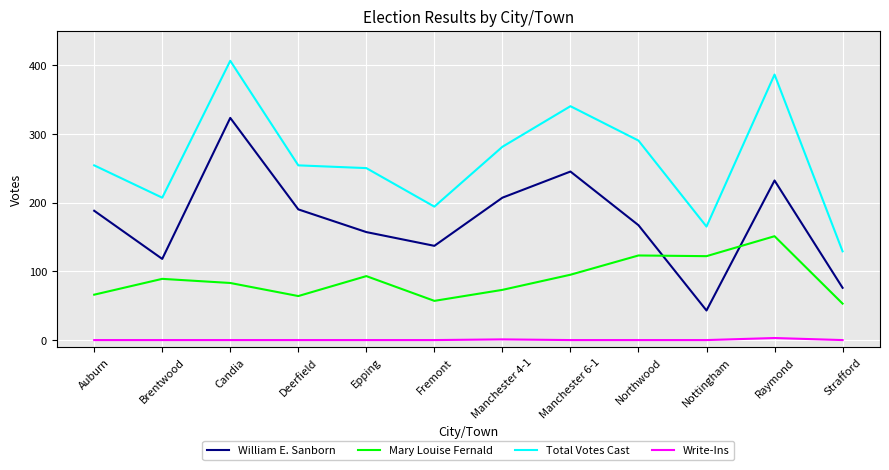

What is the difference between the maximum and minimum values in the Mary Louise Fernald series?

98